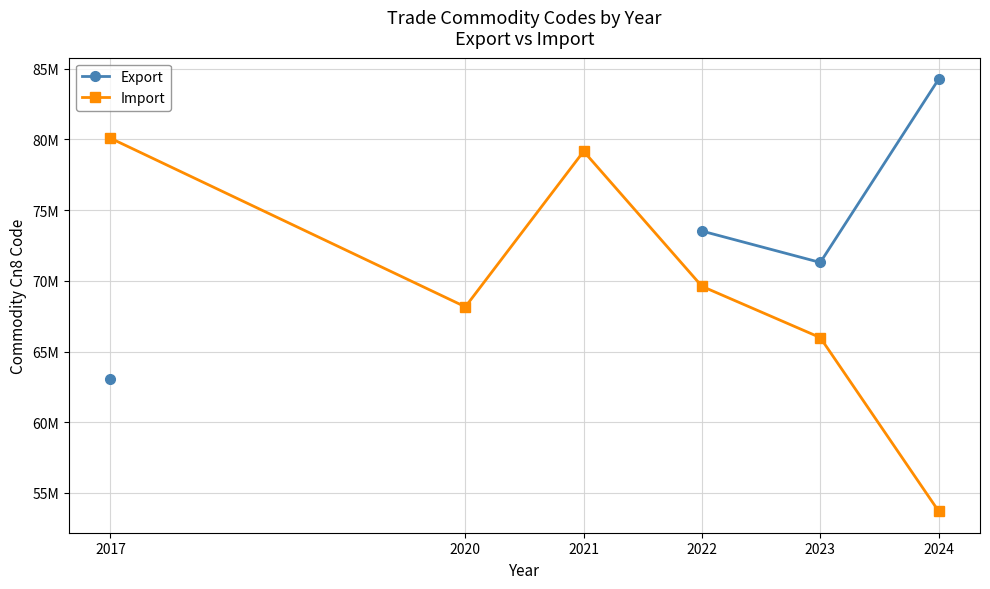

True or false: Import has more than 0 points higher than both neighbors.

True